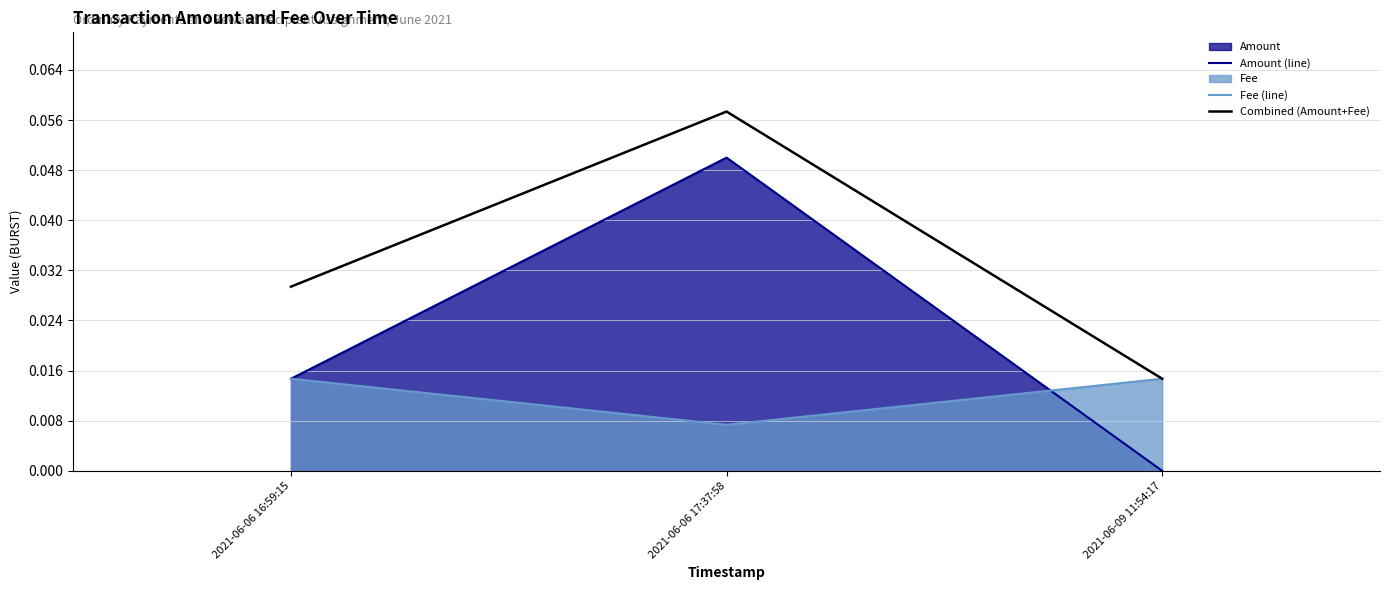

The value of Fee (line) at 2021-06-09 11:54:17 is 0.0. True or false?

True